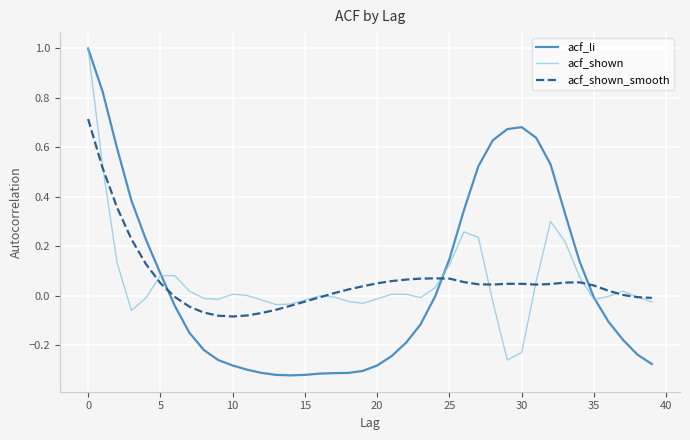

What is the maximum value shown in the chart?

1.0